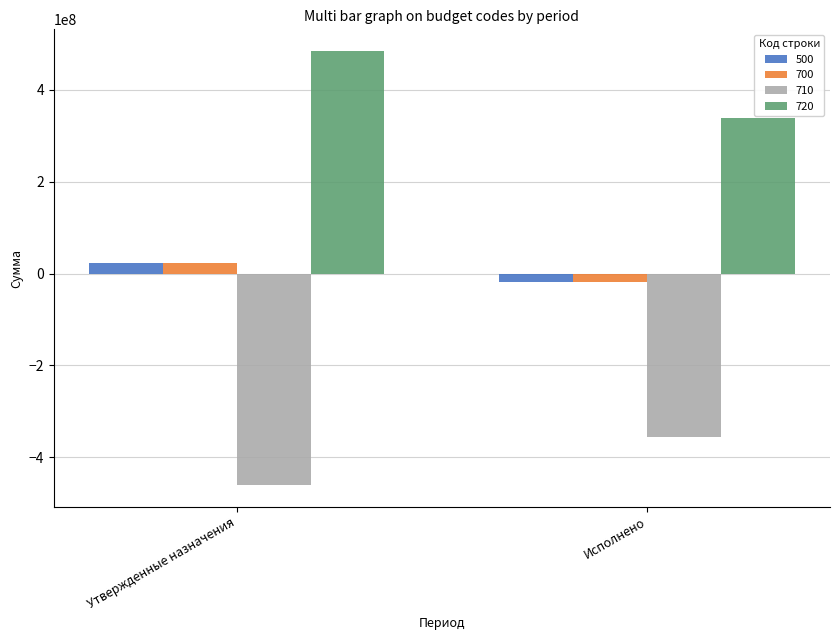

Reading left to right, transcribe all the data shown in this chart.

500: 24103070.9	-17926198.2
700: 24103070.9	-17926198.2
710: -460470873.4	-356616237.5
720: 484515914.4	338690039.3